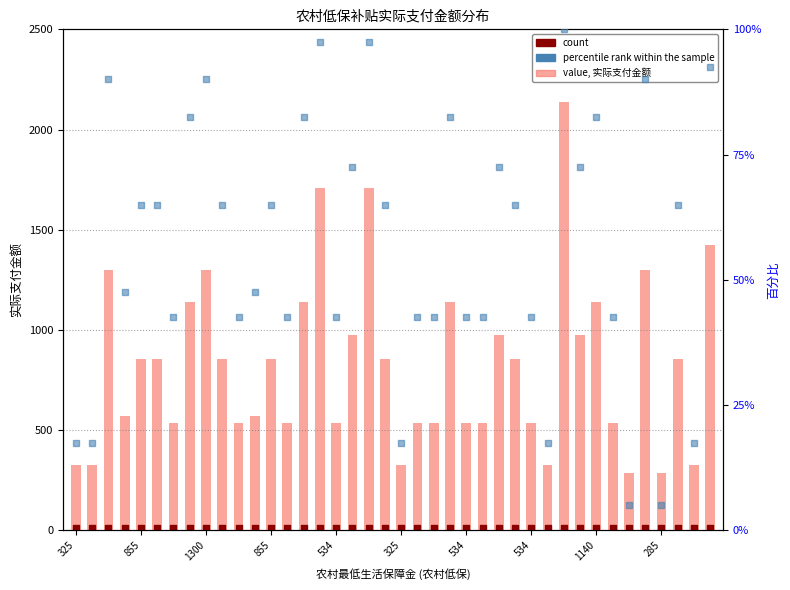

What is the total value across all series at 19?

930.0